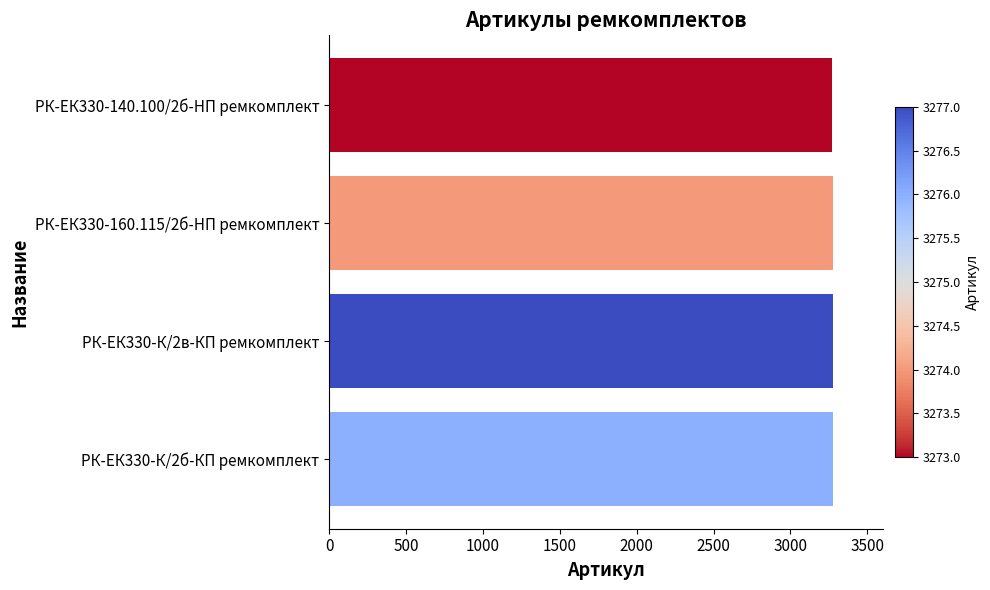

What is the ratio of the value at РК-ЕК330-К/2в-КП ремкомплект to the value at РК-ЕК330-К/2б-КП ремкомплект?

1.0